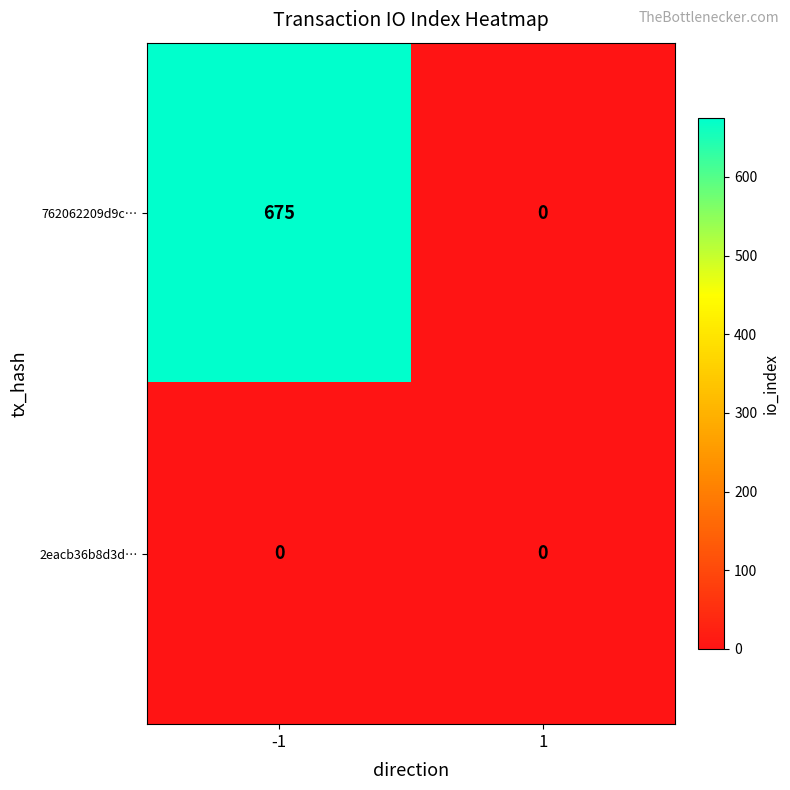

At how many categories does at least one series exceed 246?

1